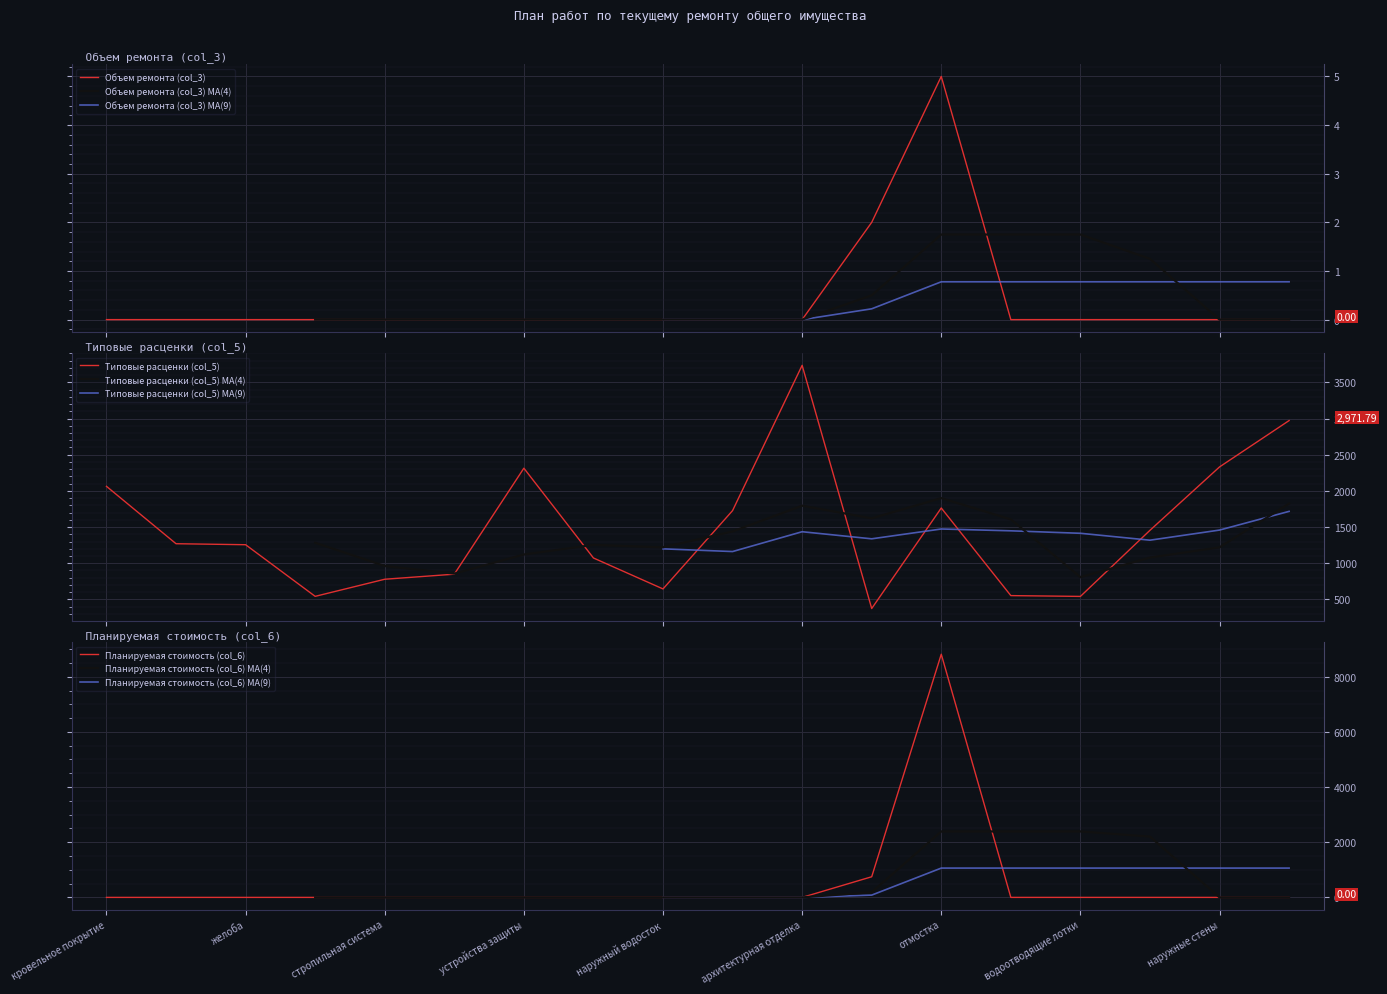

Which series changed the most between архитектурная отделка and крыльца?

Типовые расценки (col_5)